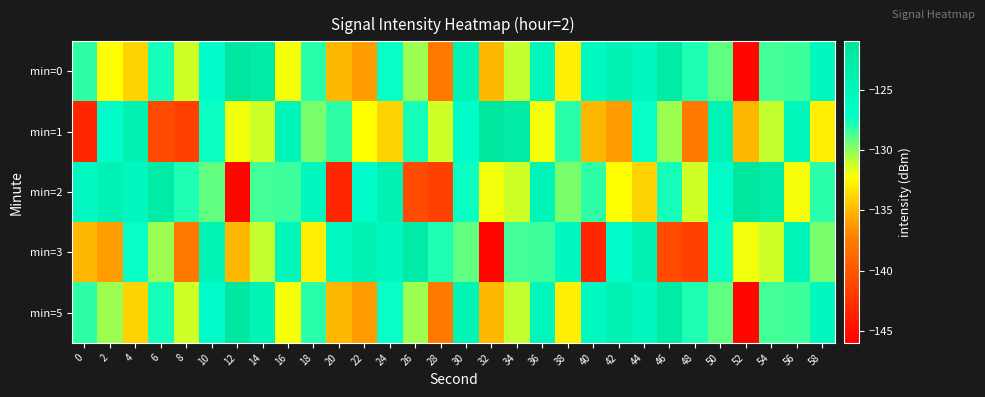

At 18, list the series in order from smallest to largest.

min=3, min=1, min=0, min=5, min=2